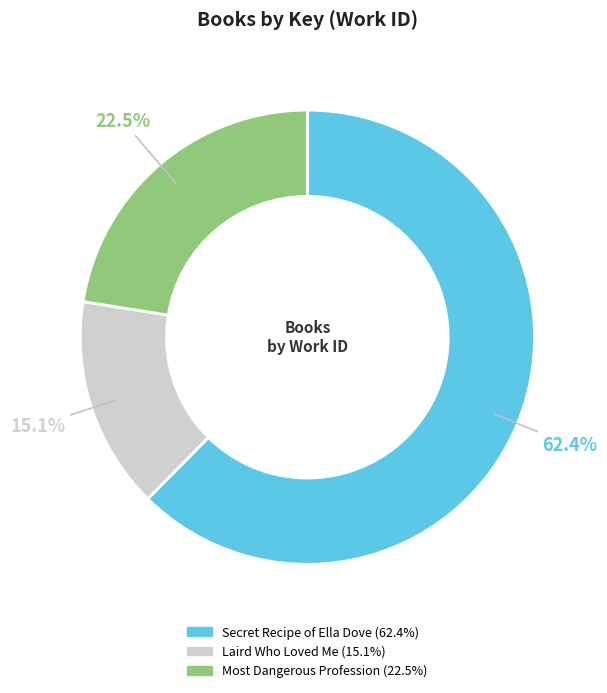

Which slice is the largest?

Secret Recipe of Ella Dove